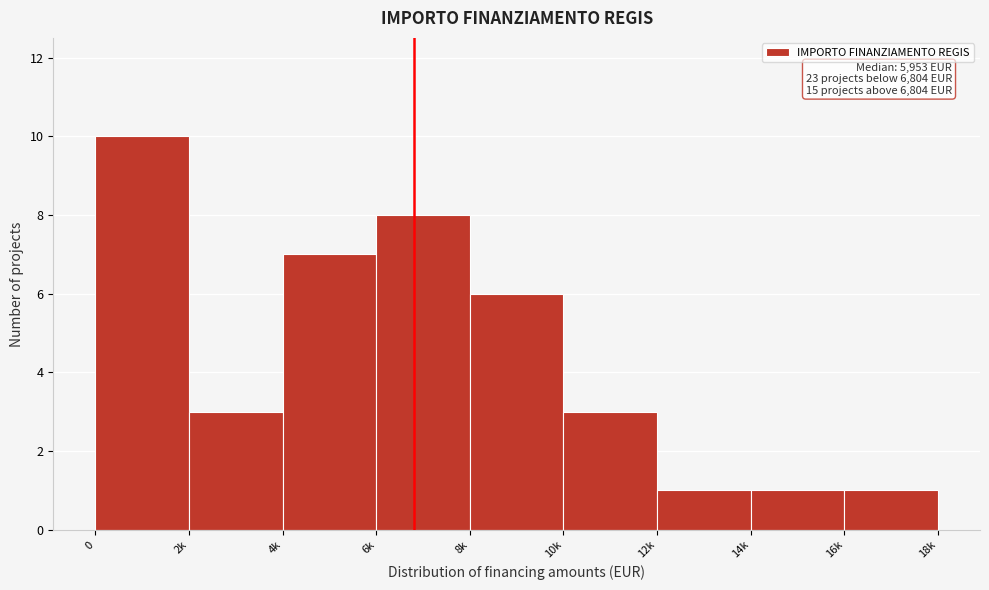

Reading left to right, list all the values displayed in this chart.

0=10	2k=3	4k=7	6k=8	8k=6	10k=3	12k=1	14k=1	16k=1